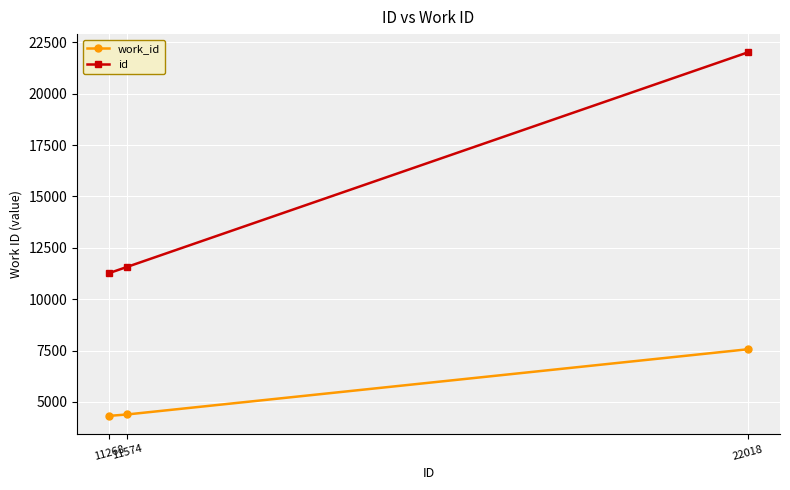

The value of id at 11268 is 17497. True or false?

False